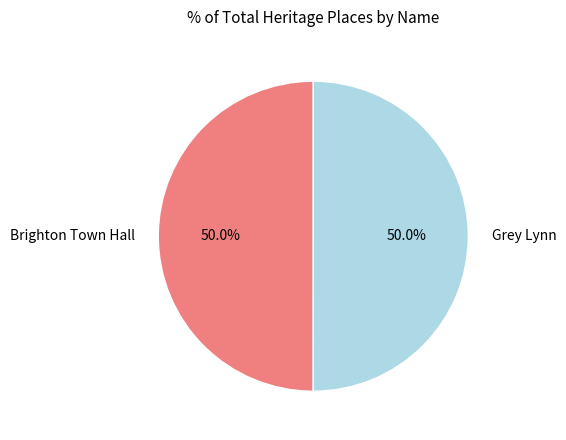

Approximately how many times larger is the value at Grey Lynn compared to Brighton Town Hall?

1.0